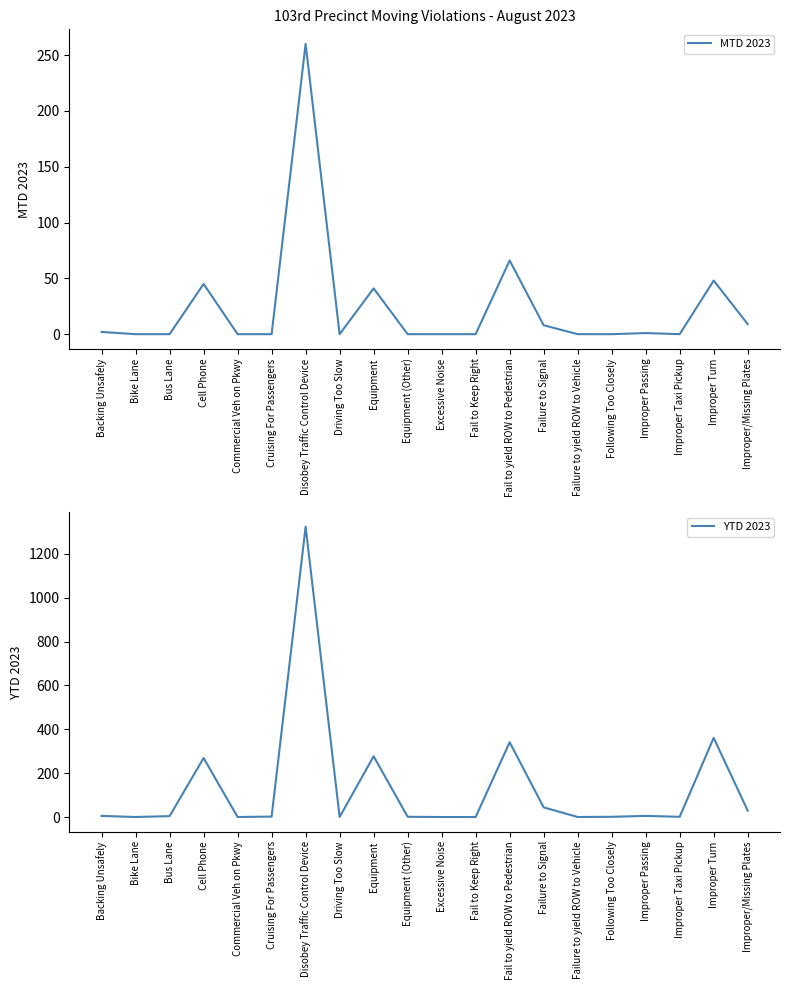

Reading left to right, what are all the values shown in this chart?

MTD 2023: 2	0	0	45	0	0	260	0	41	0	0	0	66	8	0	0	1	0	48	9
YTD 2023: 5	0	4	269	0	2	1324	0	277	1	0	0	341	44	0	1	5	1	361	29